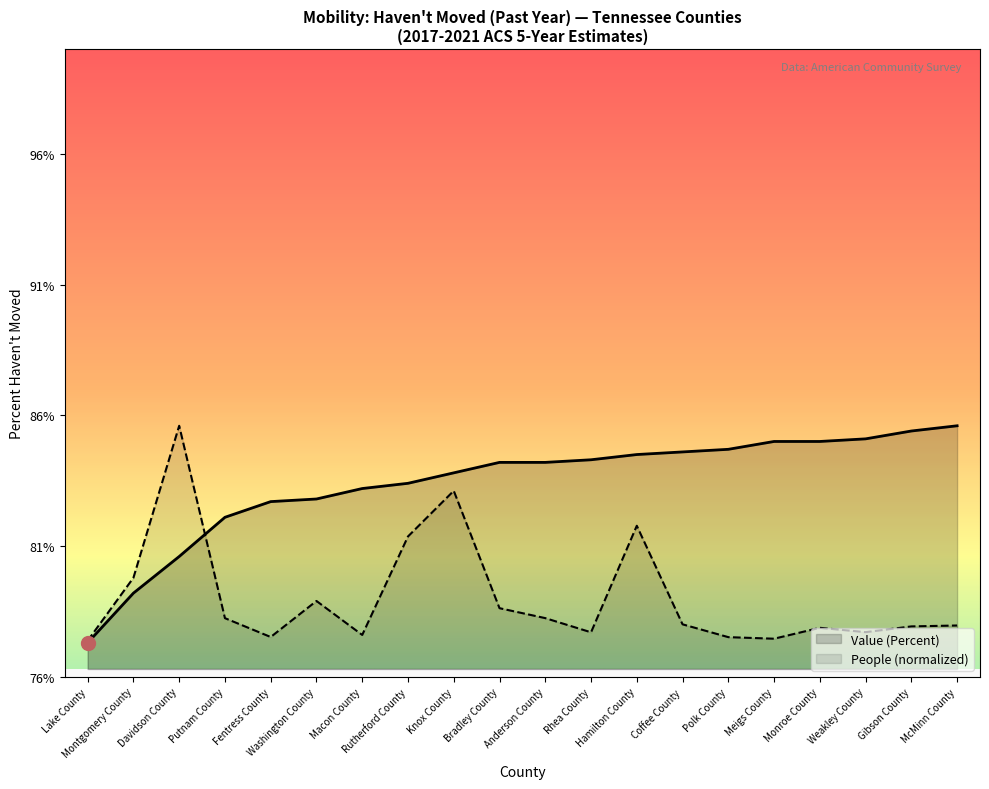

What is the change in value from Meigs County to McMinn County?

+0.6